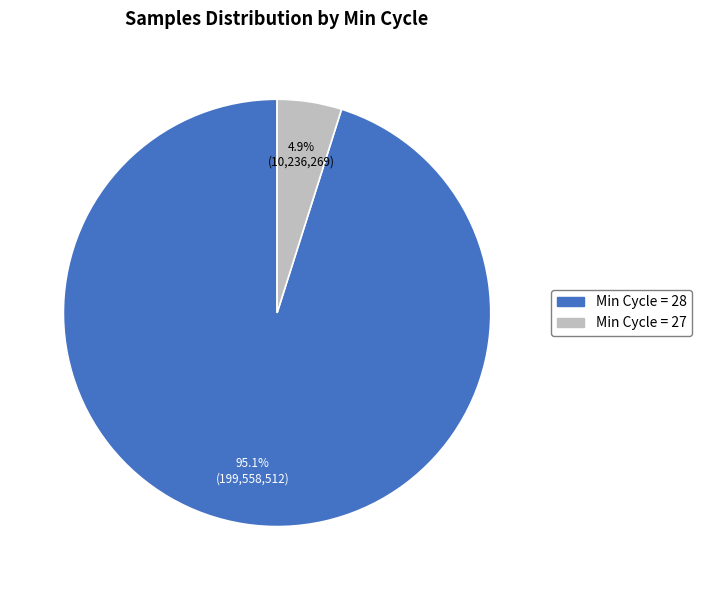

Count the number of slices in the pie.

2